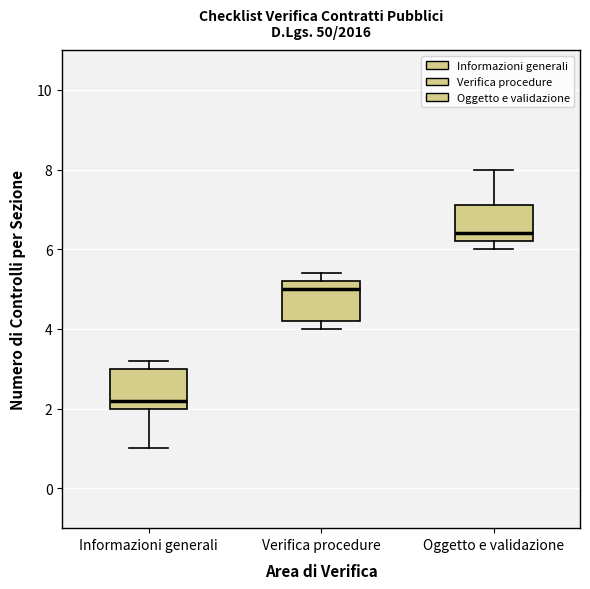

Where does the median line of the box for Oggetto e validazione sit on the y-axis? The values are not printed on the chart, so give them approximately, as read against the axis.

6.4